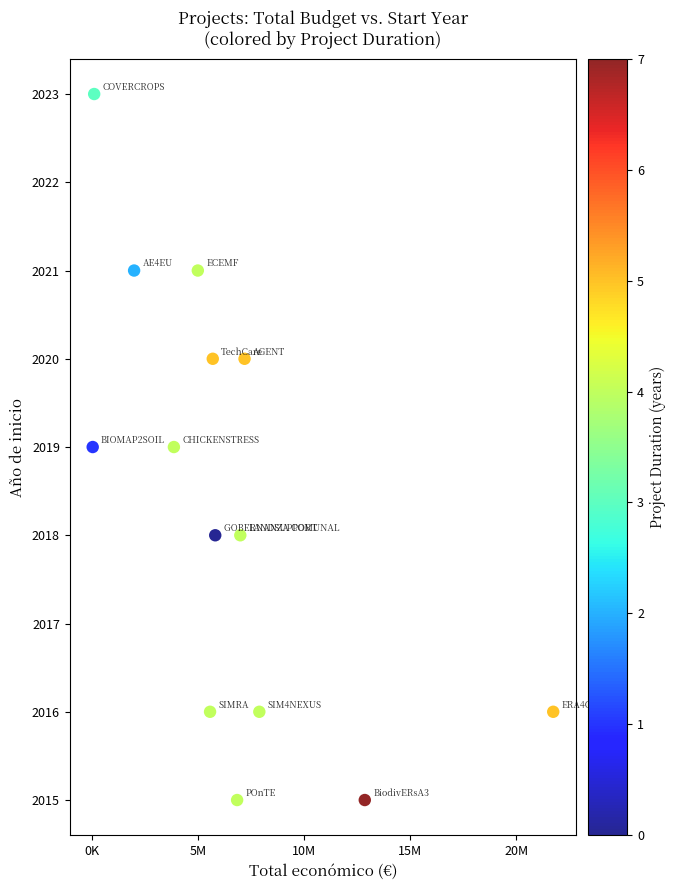

What is the range of Y values (max minus min)?

8